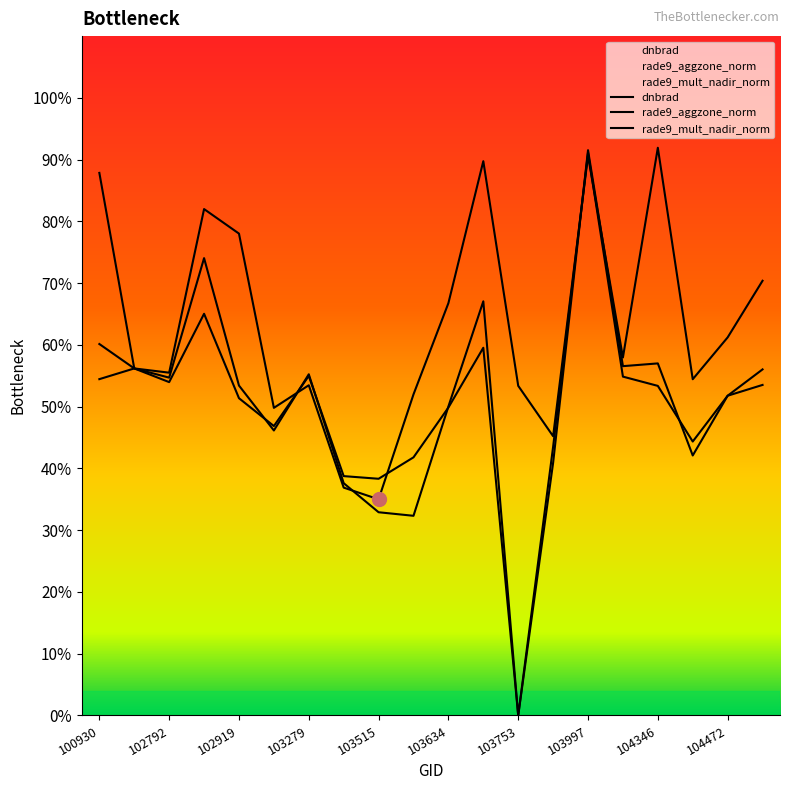

In dnbrad, how many points are higher than both neighbors (excluding endpoints)?

5